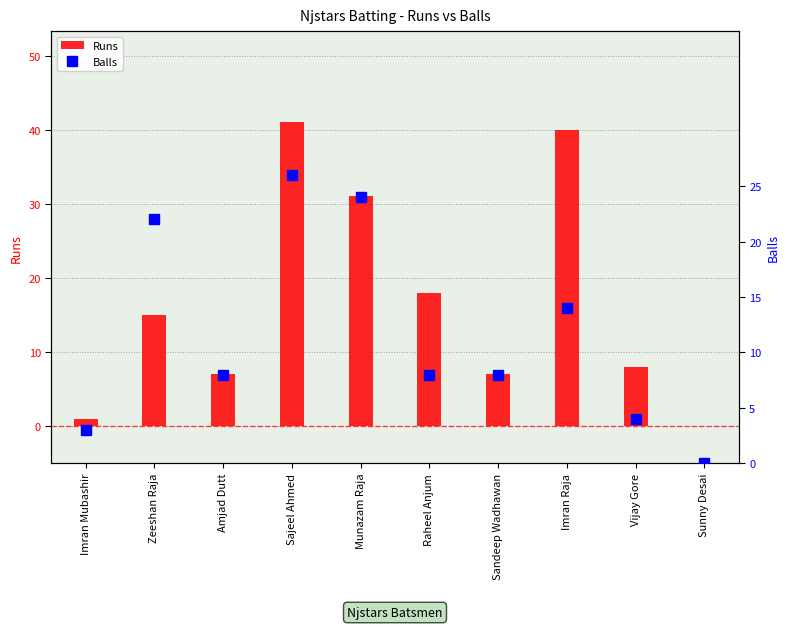

Which category has the lowest value across all series?

Sunny Desai